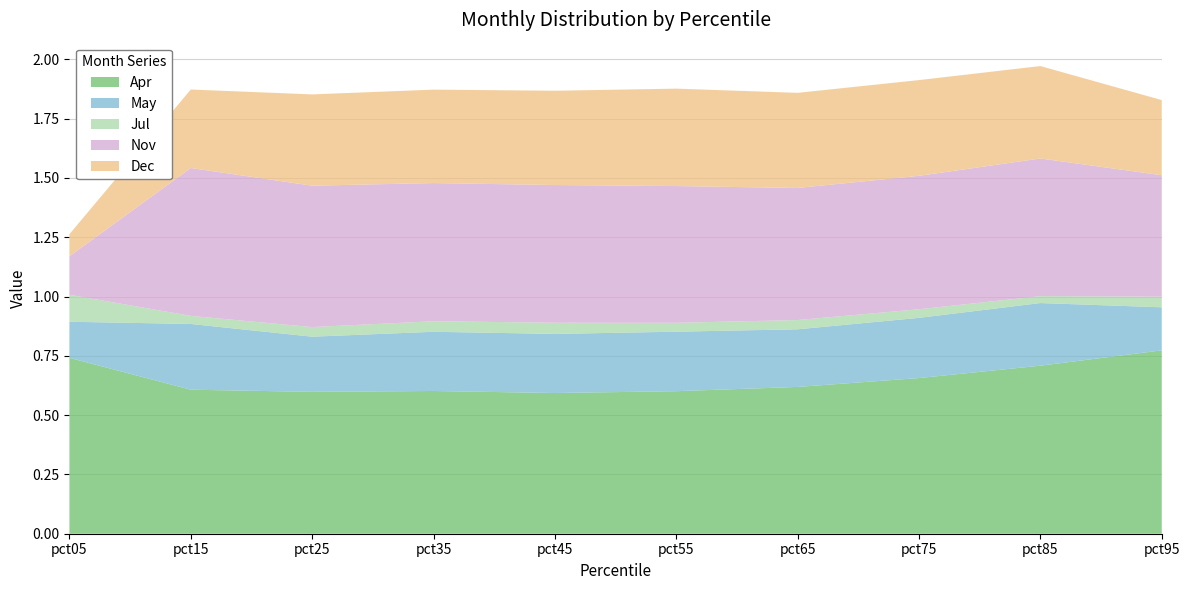

Reading left to right, transcribe all the data shown in this chart.

Apr: pct05=0.7	pct15=0.6	pct25=0.6	pct35=0.6	pct45=0.6	pct55=0.6	pct65=0.6	pct75=0.7	pct85=0.7	pct95=0.8
May: pct05=0.2	pct15=0.3	pct25=0.2	pct35=0.2	pct45=0.2	pct55=0.3	pct65=0.2	pct75=0.3	pct85=0.3	pct95=0.2
Jul: pct05=0.1	pct15=0.0	pct25=0.0	pct35=0.0	pct45=0.0	pct55=0.0	pct65=0.0	pct75=0.0	pct85=0.0	pct95=0.0
Nov: pct05=0.2	pct15=0.6	pct25=0.6	pct35=0.6	pct45=0.6	pct55=0.6	pct65=0.6	pct75=0.6	pct85=0.6	pct95=0.5
Dec: pct05=0.1	pct15=0.3	pct25=0.4	pct35=0.4	pct45=0.4	pct55=0.4	pct65=0.4	pct75=0.4	pct85=0.4	pct95=0.3